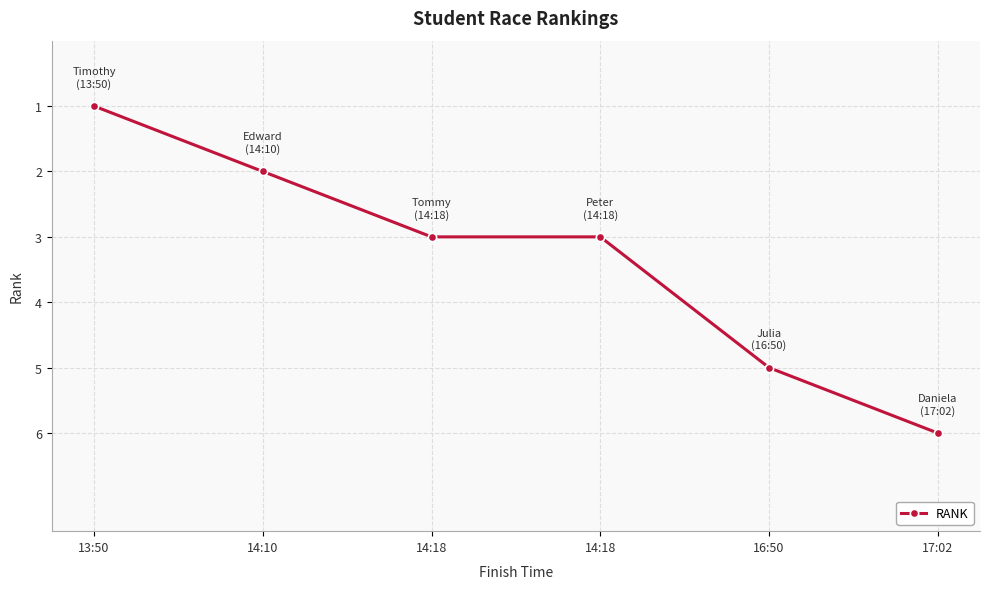

What is the sum of the values at 16:50 and 17:02?

11